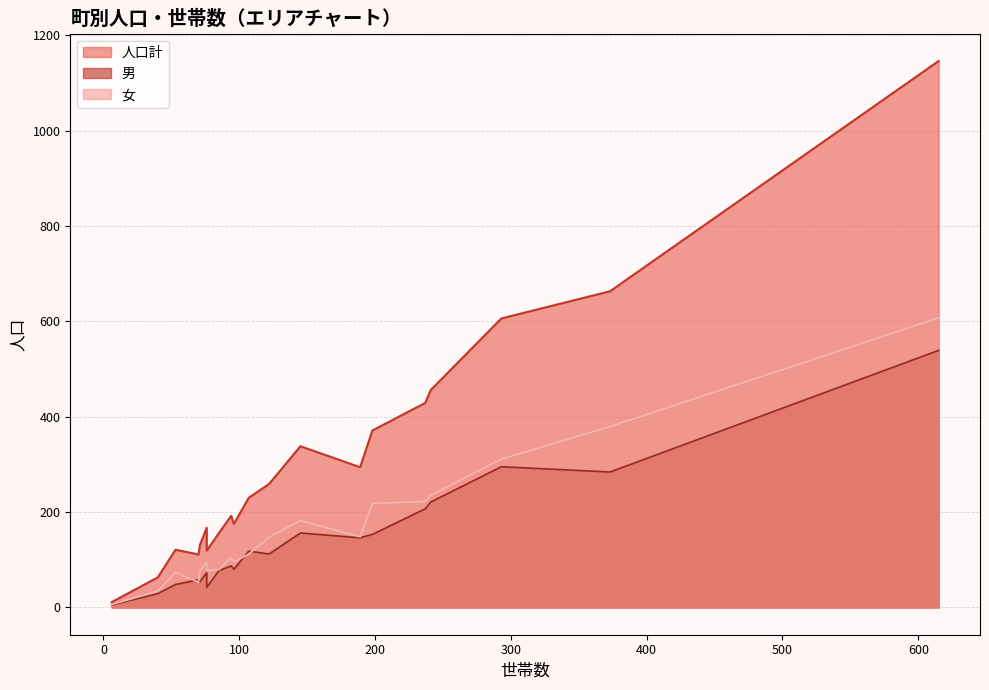

How many values in the 男 series exceed 112?

9